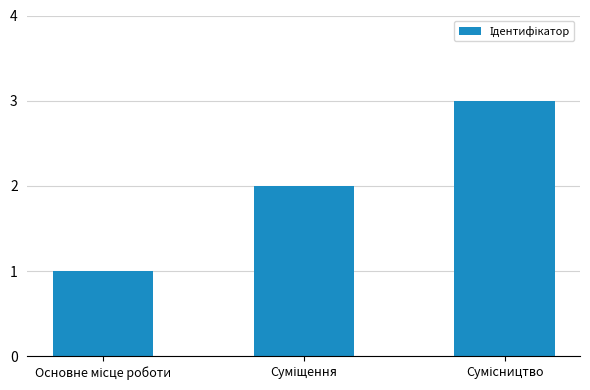

What is the difference between the maximum and minimum values?

2